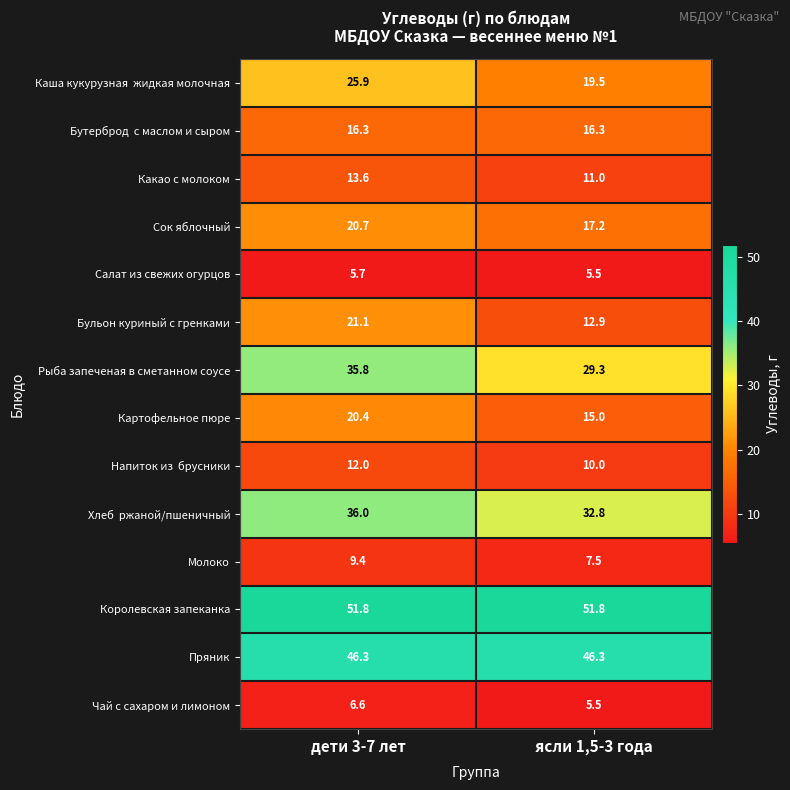

What is the maximum value shown in the chart?

51.8